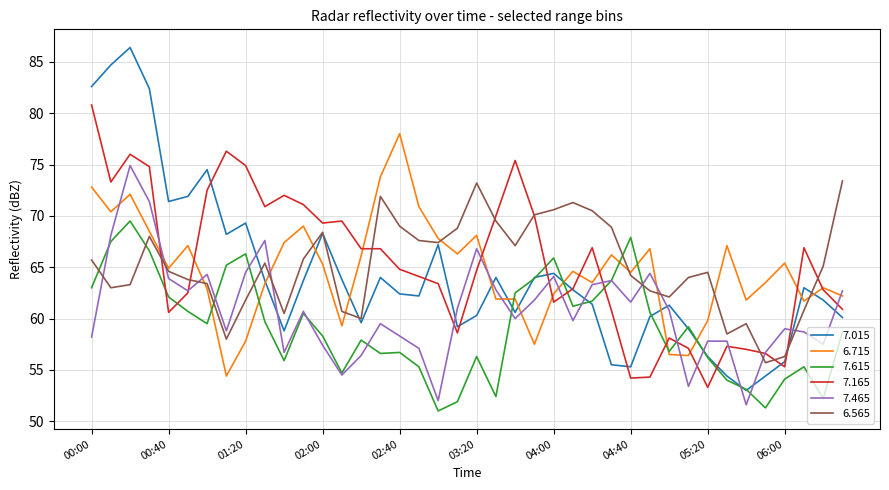

How many series are shown in this chart?

6